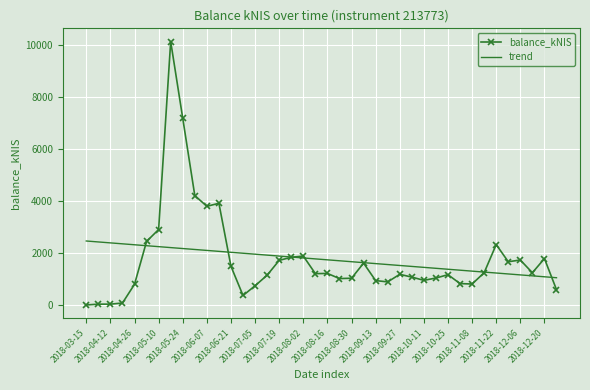

Which series has the largest range (max minus min)?

balance_kNIS